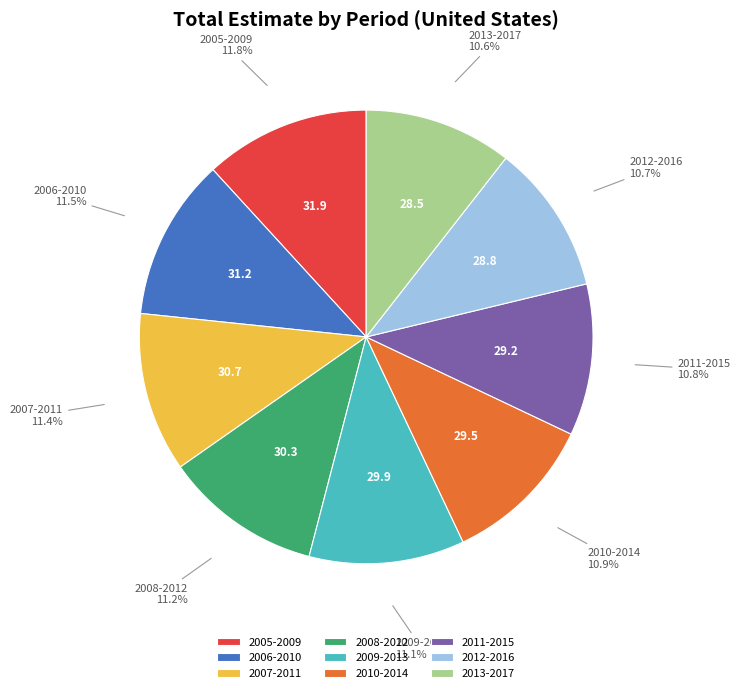

Count the number of slices in the pie.

9